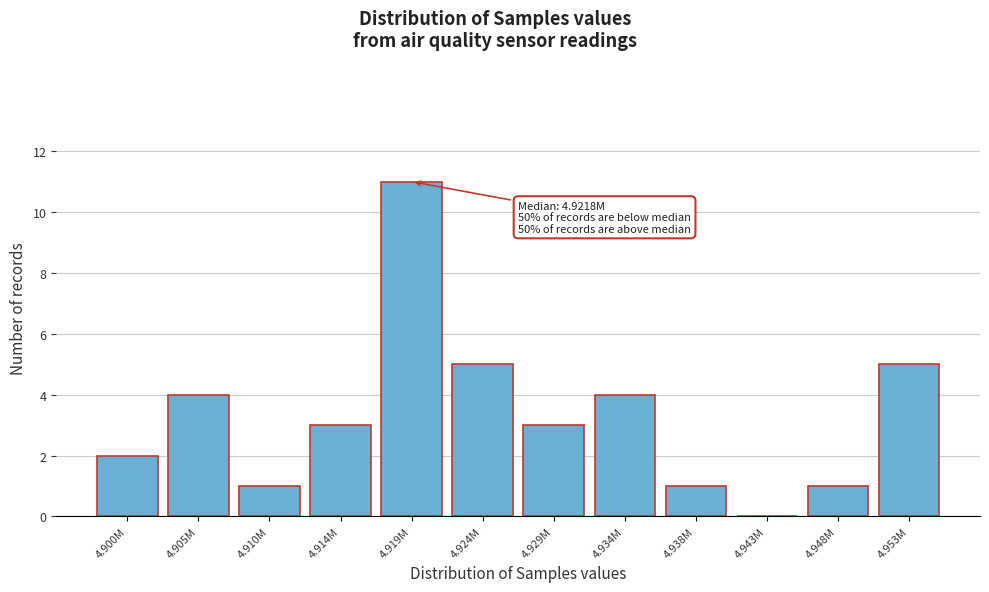

Reading left to right, transcribe all the data shown in this chart.

4.900M=2	4.905M=4	4.910M=1	4.914M=3	4.919M=11	4.924M=5	4.929M=3	4.934M=4	4.938M=1	4.943M=0	4.948M=1	4.953M=5